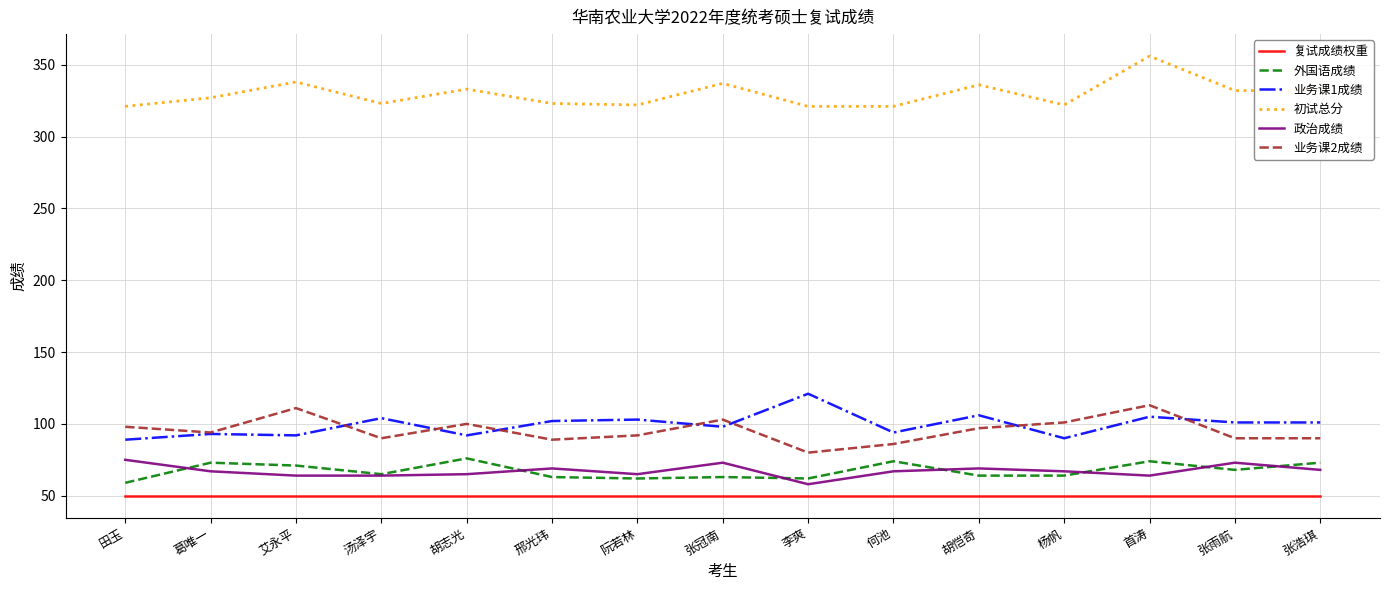

What is the minimum value shown in the chart?

50